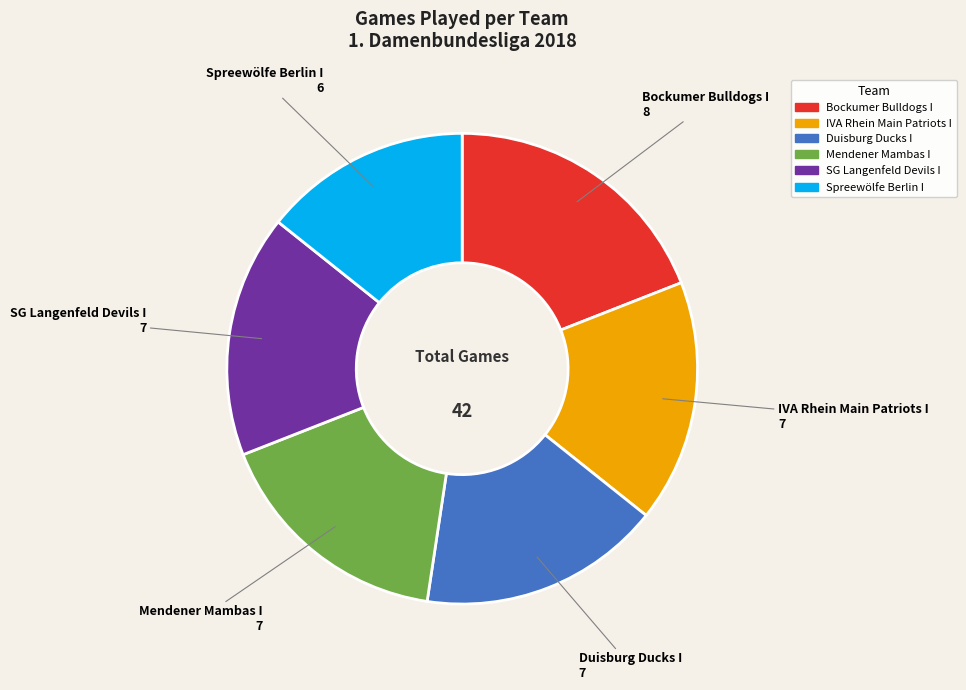

Which slice is the smallest?

Spreewölfe Berlin I